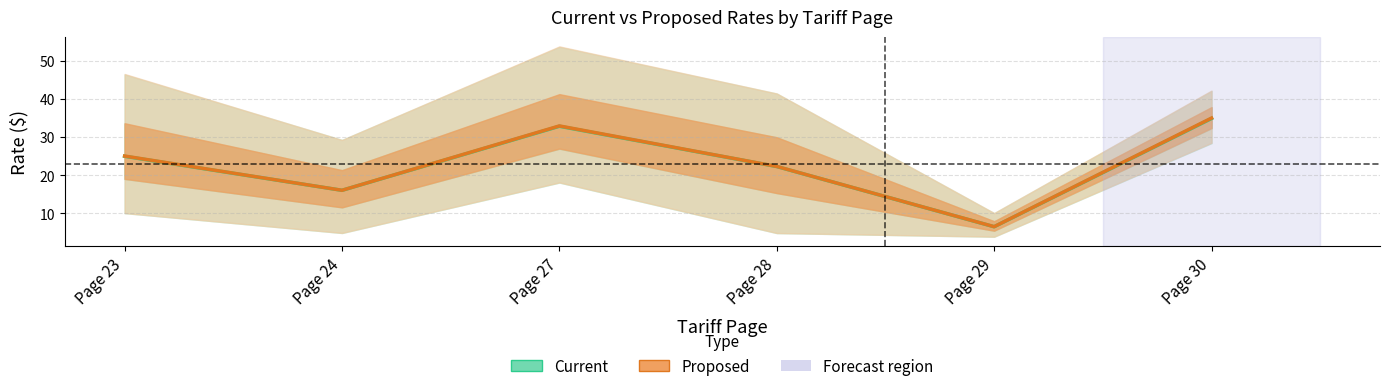

At which category is the sum across all series the highest?

Page 30